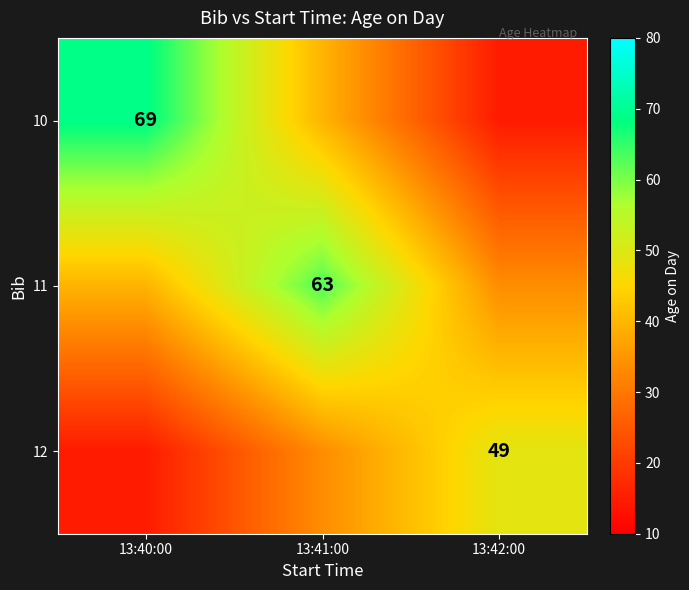

At how many categories does at least one series exceed 55?

2